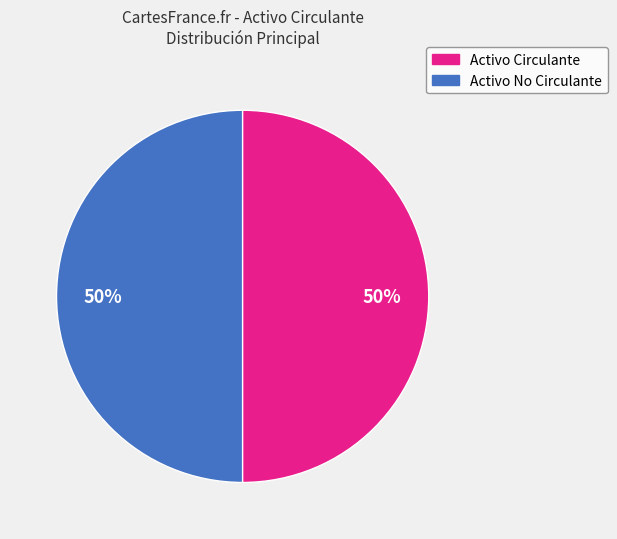

To the nearest percent, what is the average slice percentage?

50%